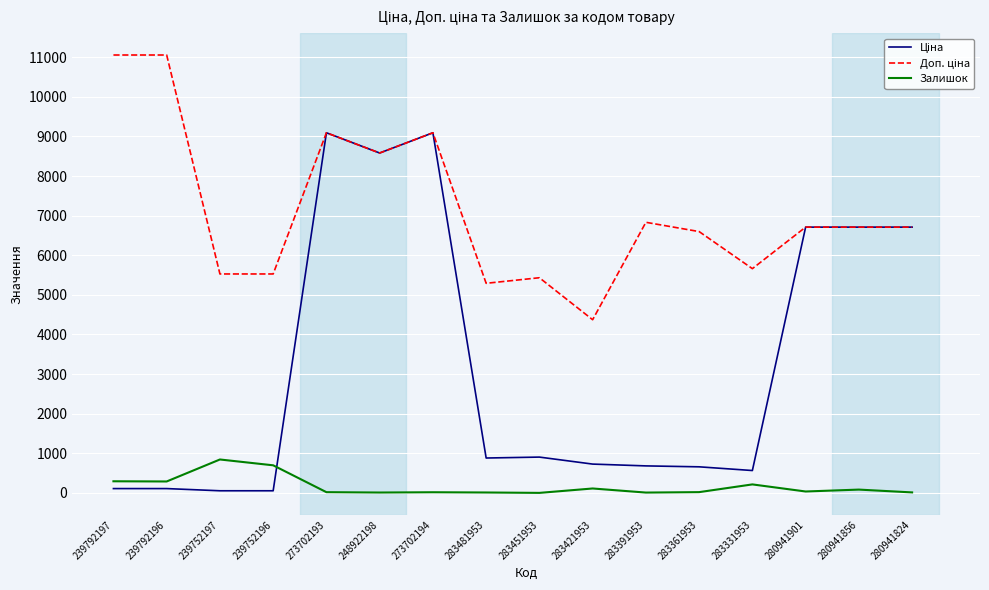

True or false: Залишок has a value of 12.0 at 283481953.

True